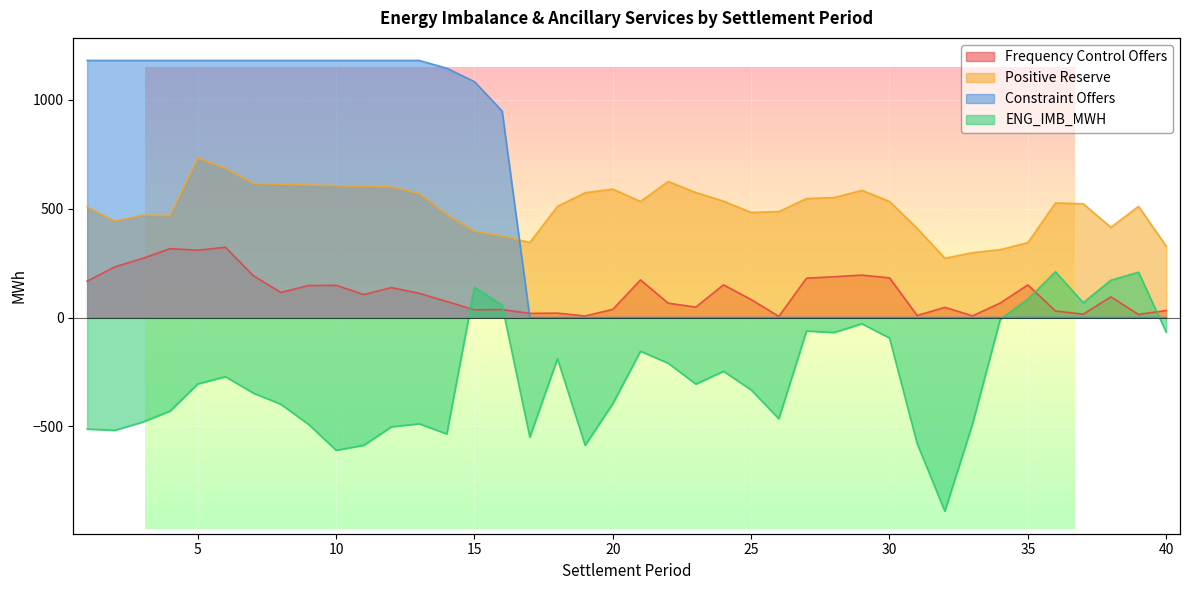

Reading left to right, what are all the values shown in this chart?

Frequency Control Offers: 1=167.0	2=232.7	3=271.4	4=316.4	5=309.4	6=322.8	7=192.7	8=115.0	9=146.9	10=148.0	11=105.6	12=137.4	13=111.4	14=73.8	15=35.3	16=36.6	17=19.1	18=20.2	19=7.1	20=37.3	21=172.7	22=65.9	23=47.9	24=150.0	25=82.3	26=5.1	27=180.7	28=187.4	29=195.0	30=182.2	31=9.2	32=46.8	33=7.7	34=66.4	35=149.8	36=30.1	37=15.2	38=94.8	39=14.1	40=32.3
Positive Reserve: 1=508.5	2=442.5	3=470.3	4=468.7	5=733.4	6=685.0	7=616.1	8=611.6	9=608.6	10=605.6	11=602.6	12=599.6	13=569.8	14=473.0	15=396.1	16=374.1	17=344.7	18=510.9	19=573.4	20=589.9	21=533.2	22=625.0	23=574.0	24=534.7	25=482.8	26=486.8	27=546.4	28=550.9	29=584.3	30=533.4	31=409.4	32=272.4	33=297.8	34=311.9	35=344.2	36=526.3	37=522.6	38=414.3	39=510.7	40=328.0
Constraint Offers: 1=1181.0	2=1181.0	3=1181.0	4=1181.0	5=1181.0	6=1181.0	7=1181.0	8=1181.0	9=1181.0	10=1181.0	11=1181.0	12=1181.0	13=1181.0	14=1145.2	15=1083.5	16=948.5	17=0.0	18=0.0	19=0.0	20=0.0	21=0.0	22=0.0	23=0.0	24=0.0	25=0.0	26=0.0	27=0.0	28=0.0	29=0.0	30=0.0	31=0.0	32=0.0	33=0.0	34=0.0	35=0.0	36=0.0	37=0.0	38=0.0	39=0.0	40=0.0
ENG_IMB_MWH: 1=-512.4	2=-518.2	3=-480.7	4=-429.7	5=-305.0	6=-272.0	7=-346.6	8=-398.3	9=-490.6	10=-610.0	11=-587.0	12=-502.0	13=-488.4	14=-534.6	15=138.8	16=56.0	17=-549.5	18=-188.8	19=-586.8	20=-395.6	21=-154.8	22=-209.7	23=-305.7	24=-247.0	25=-332.3	26=-465.0	27=-61.9	28=-68.8	29=-28.8	30=-93.9	31=-579.3	32=-889.7	33=-489.2	34=-9.1	35=84.5	36=210.5	37=68.0	38=171.3	39=208.2	40=-67.4